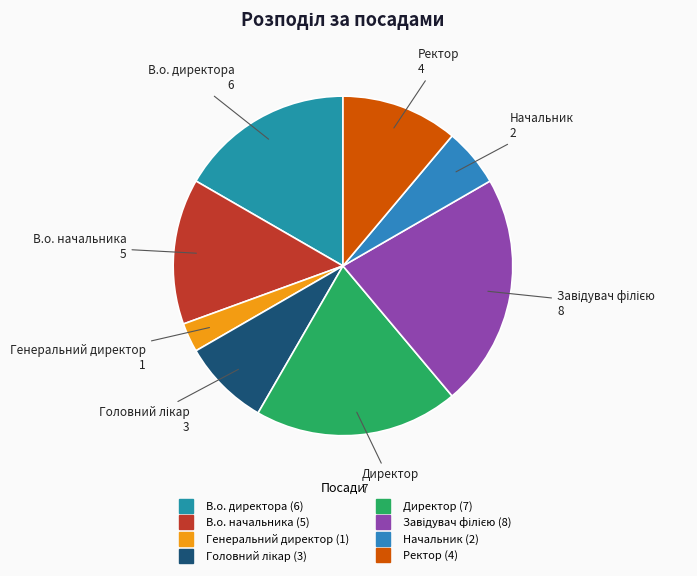

Which slice is the smallest?

Генеральний директор